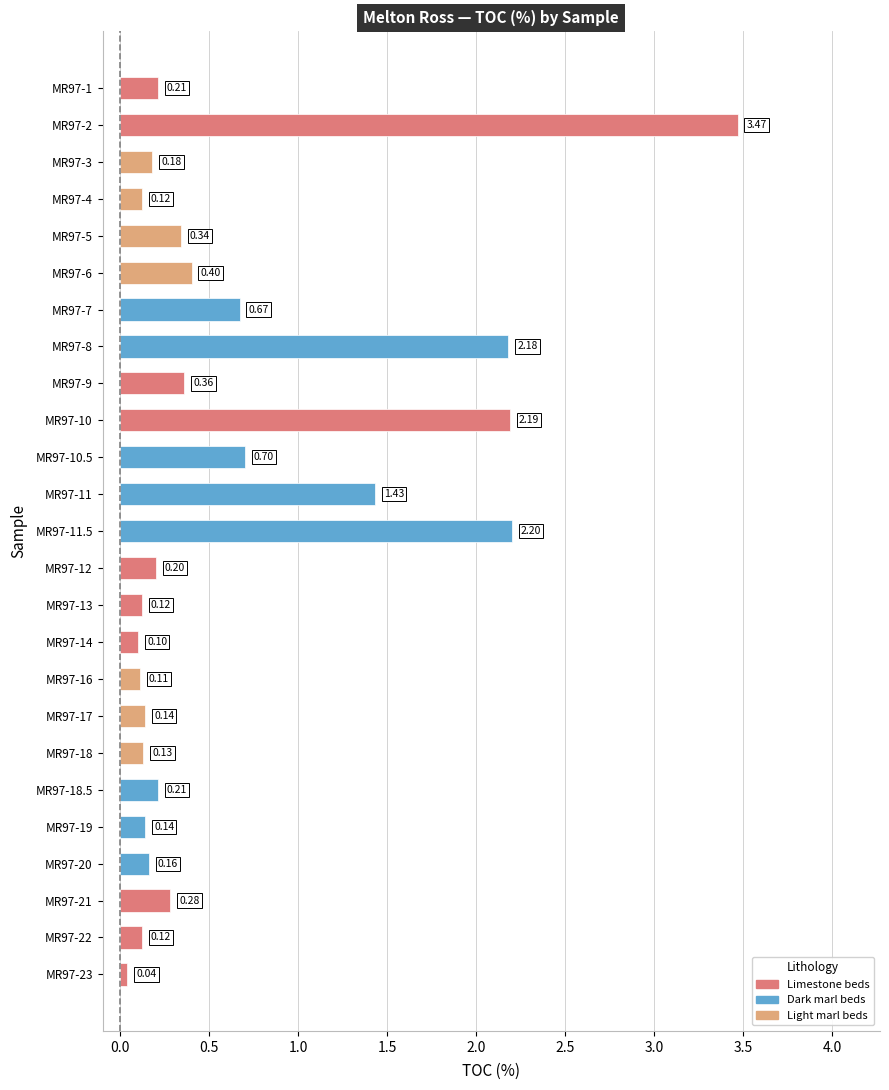

What is the difference between the second highest and minimum values?

2.2